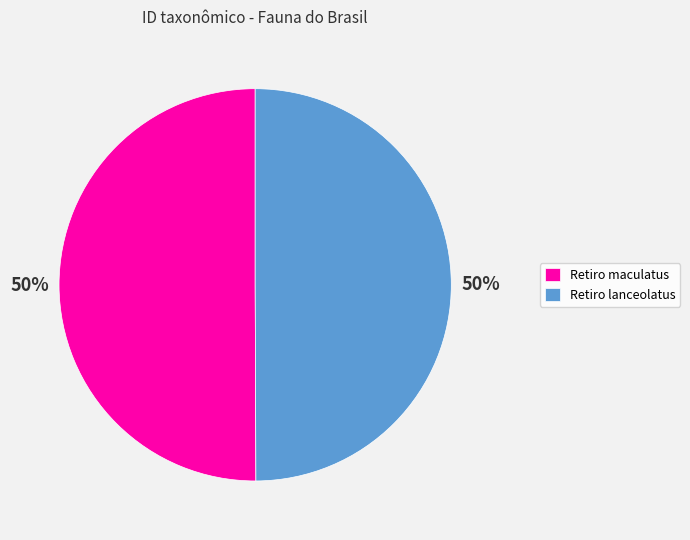

To the nearest percent, what is the combined percentage of Retiro lanceolatus and Retiro maculatus?

100%